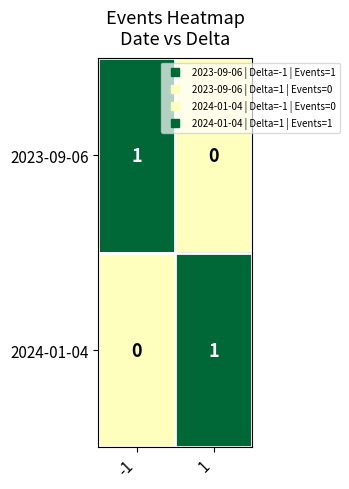

Reading left to right, list all the values displayed in this chart.

2023-09-06: -1=1	1=0
2024-01-04: -1=0	1=1